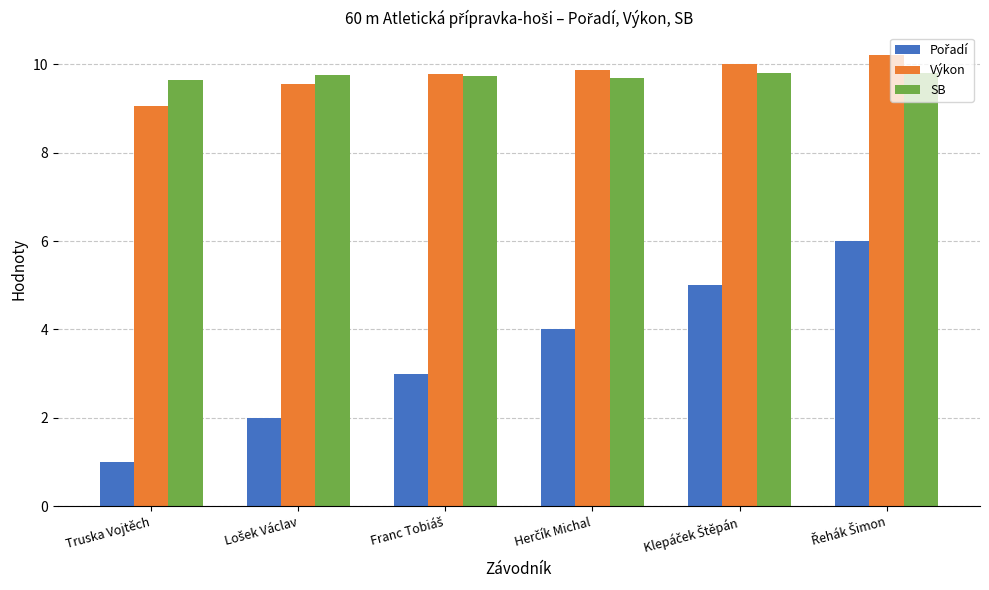

What is the total value across all series at Truska Vojtěch?

19.7